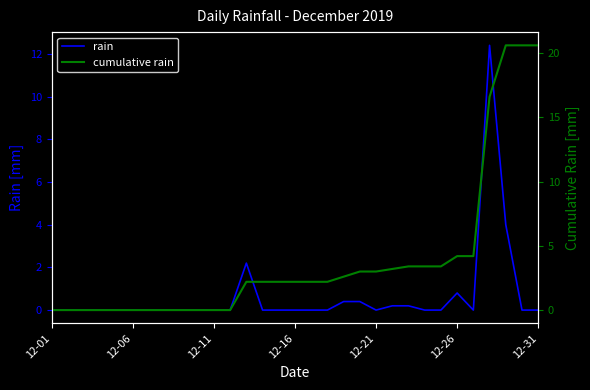

What is the sum of all cumulative rain values?

122.0